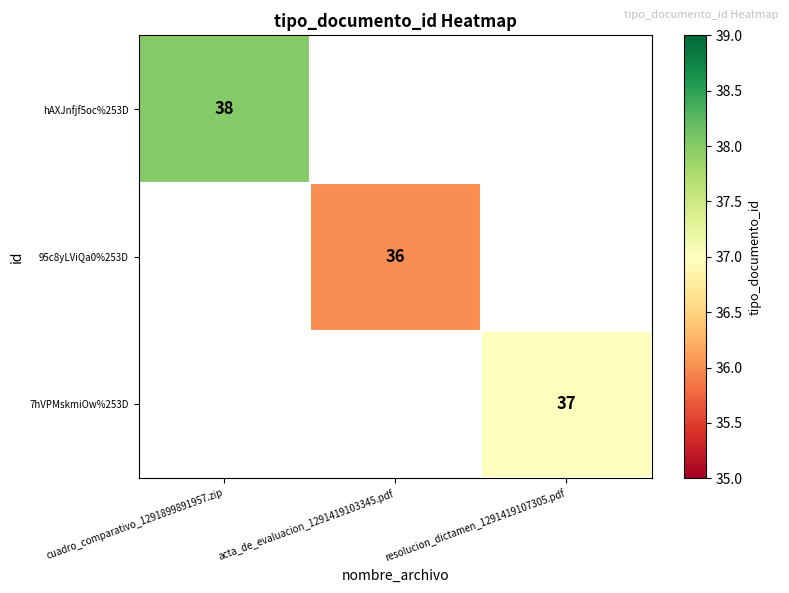

The 7hVPMskmiOw%253D series shows 37 at resolucion_dictamen_1291419107305.pdf. True or false?

True